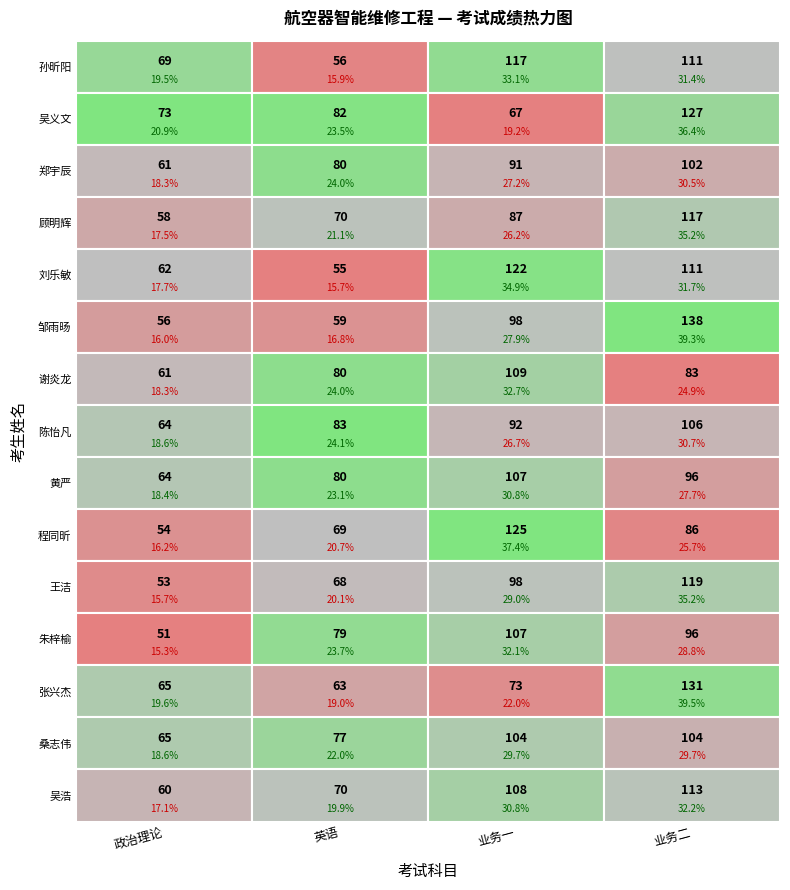

What is the difference between the highest and lowest values at 1?

28